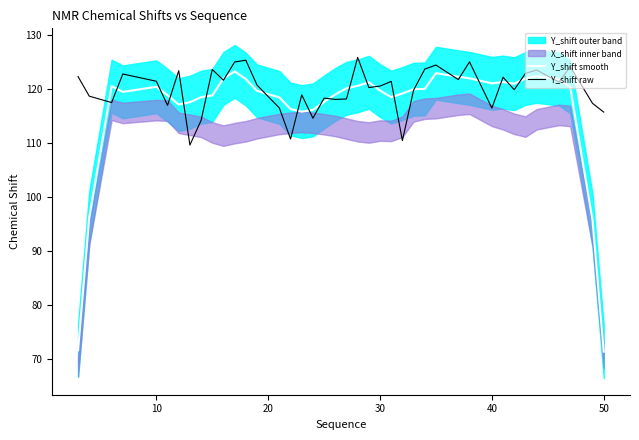

How many interior local valleys does the Y_shift raw series have?

13